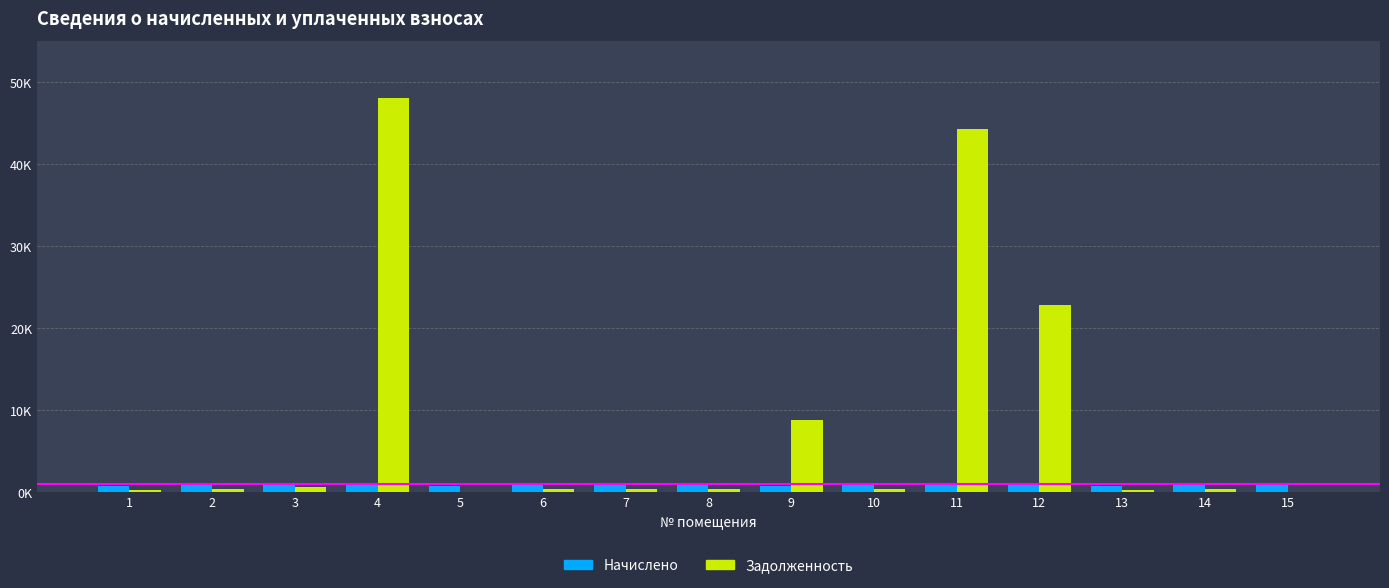

The value of Задолженность at 6 is 75.8. True or false?

False